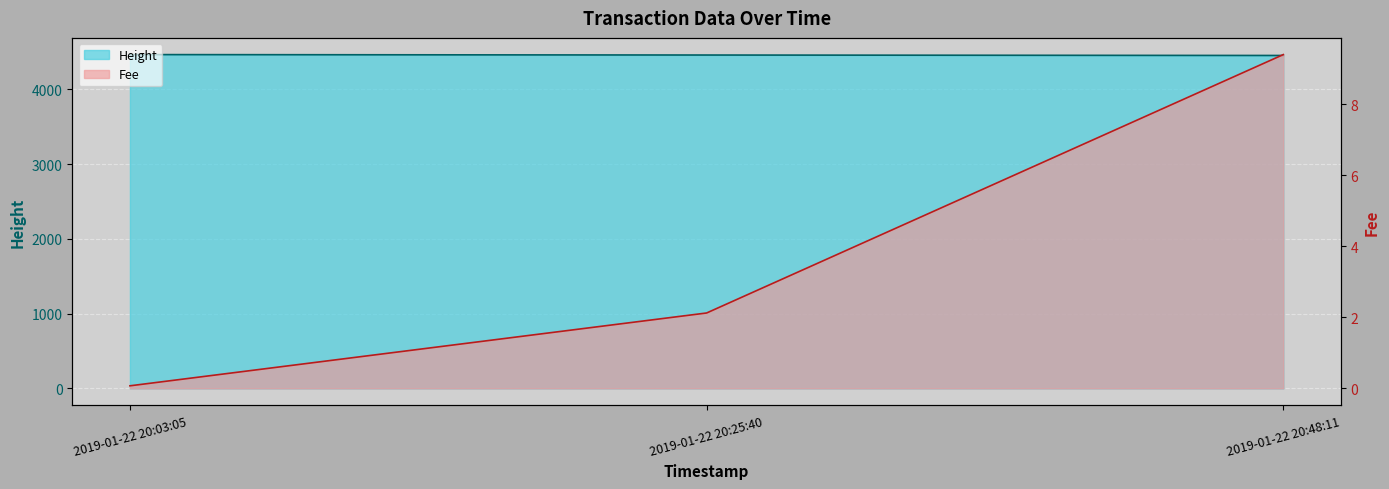

What is the maximum value for Fee?

9.4